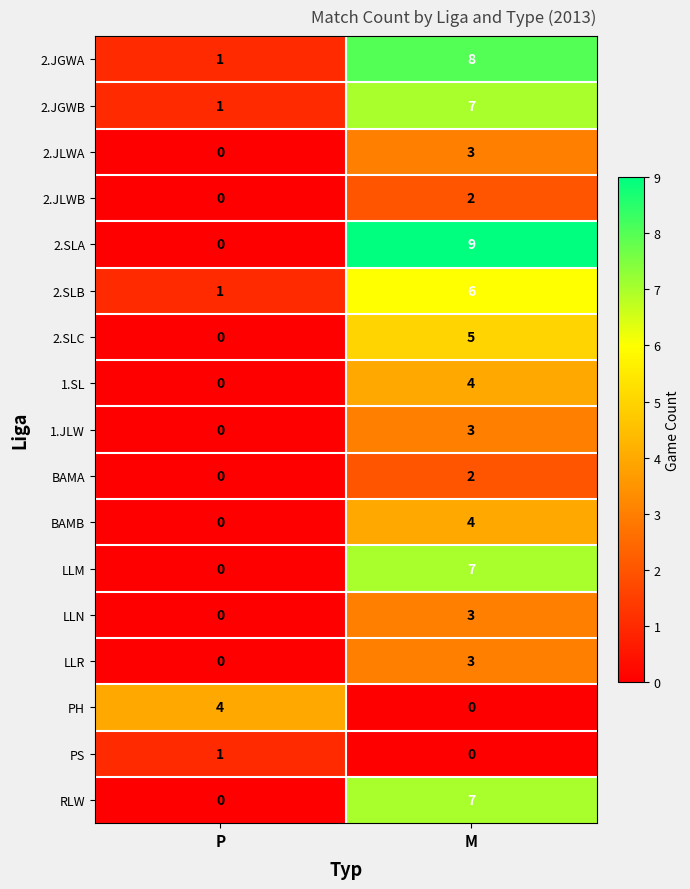

List the labels in order of LLN value, smallest first.

P, M